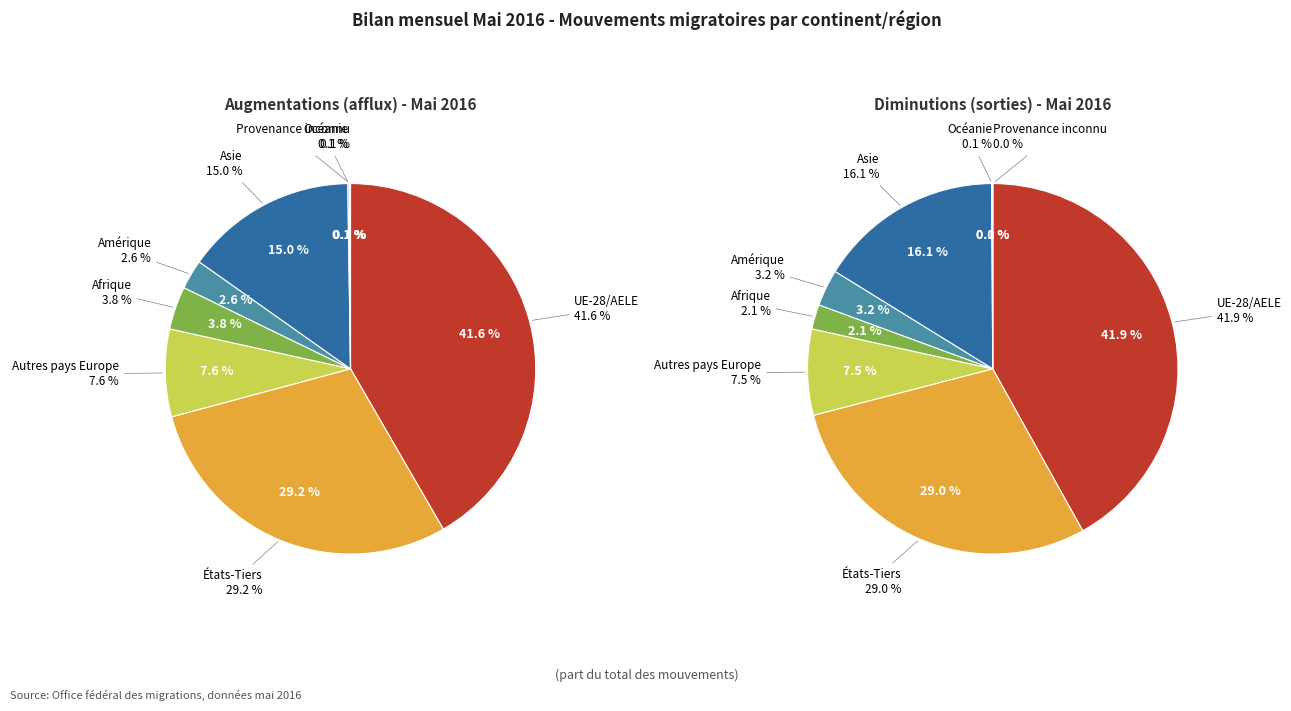

How many slices are in this pie chart?

8